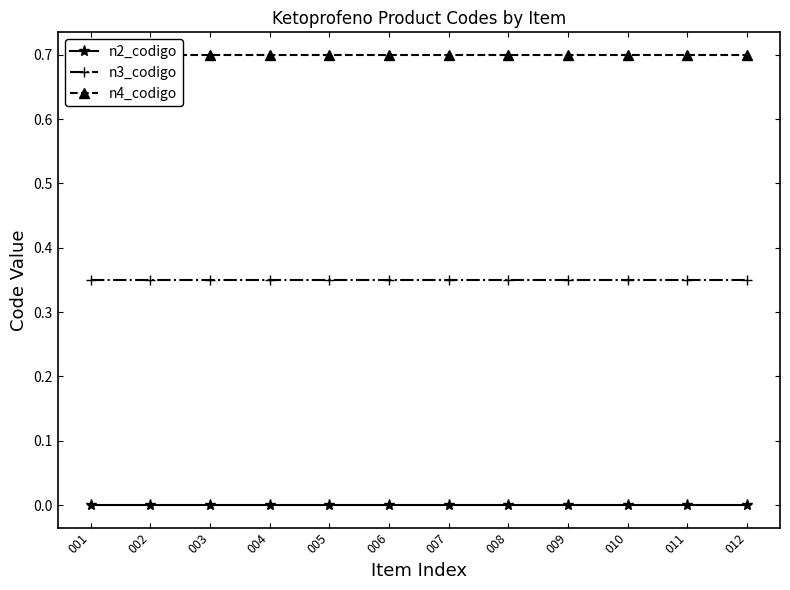

True or false: n3_codigo has more than 0 interior local peaks.

False